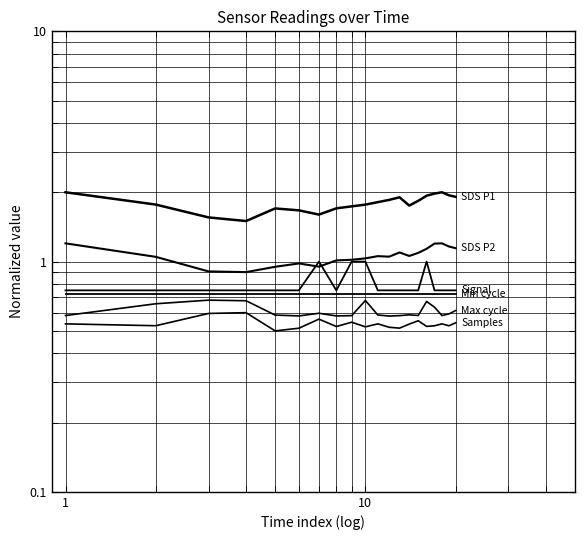

Is this an area chart (filled region under the line)?

No